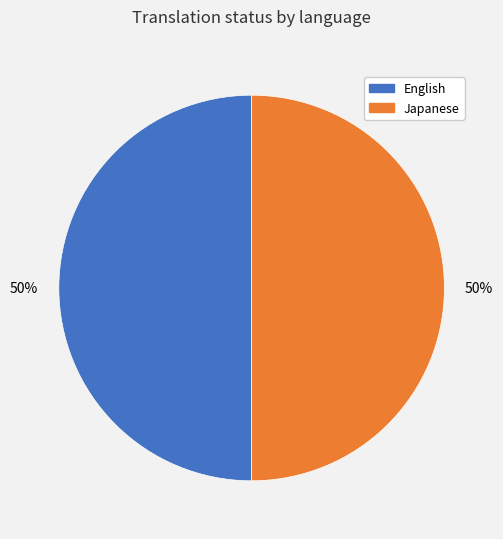

To the nearest percent, what is the average slice percentage?

50%